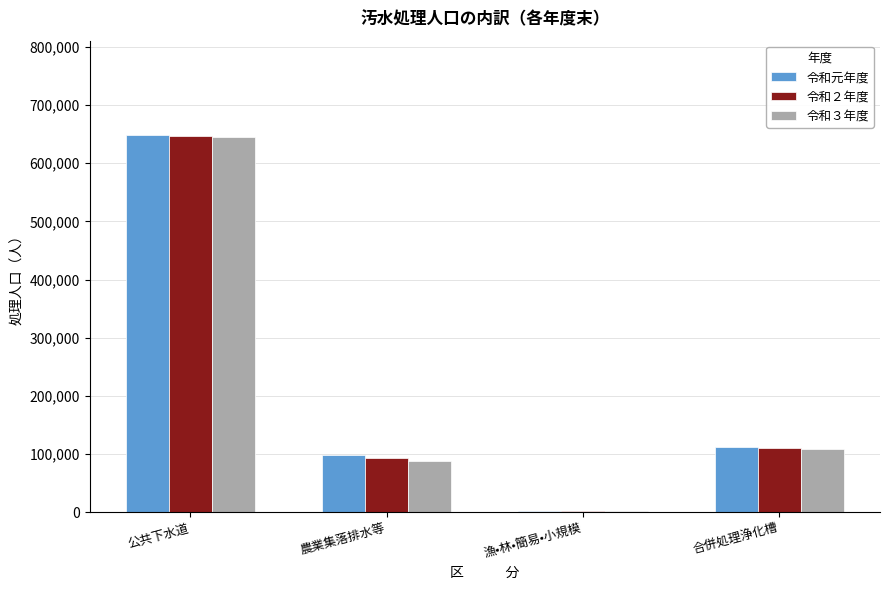

What value does the 令和３年度 series have at 農業集落排水等, to the nearest 100?

88300